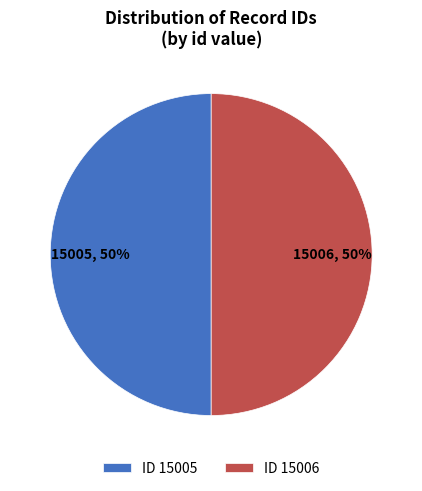

Is it true that ID 15006 is 63% of the pie?

False